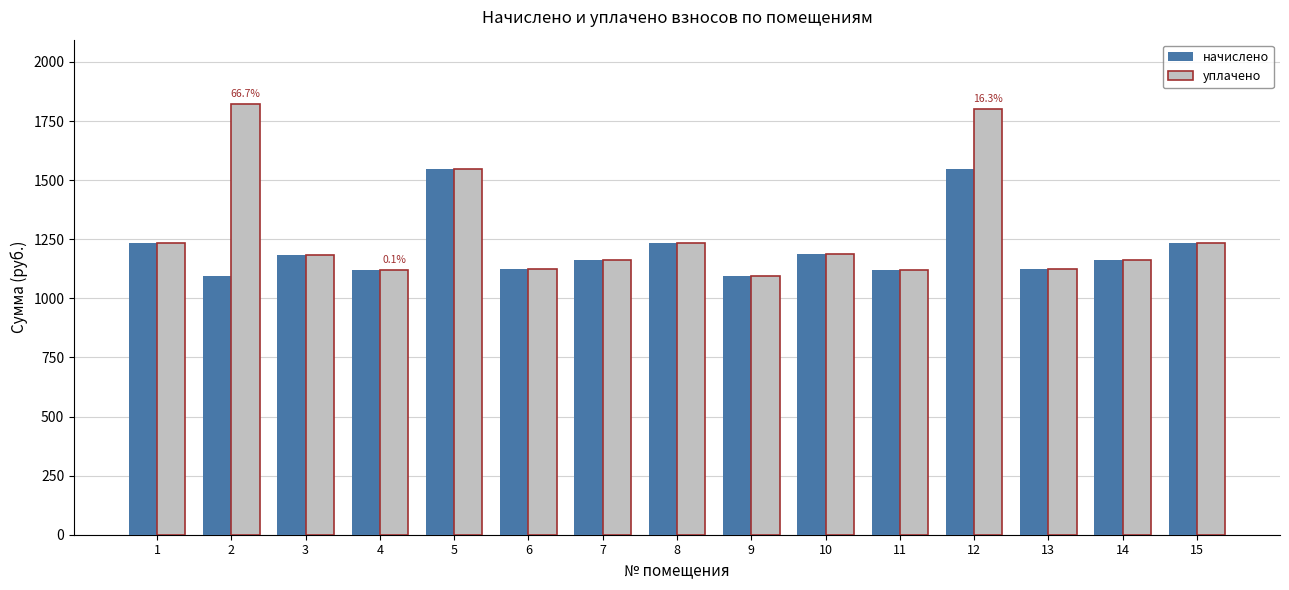

The value of начислено at 12 is 1547.9. True or false?

True